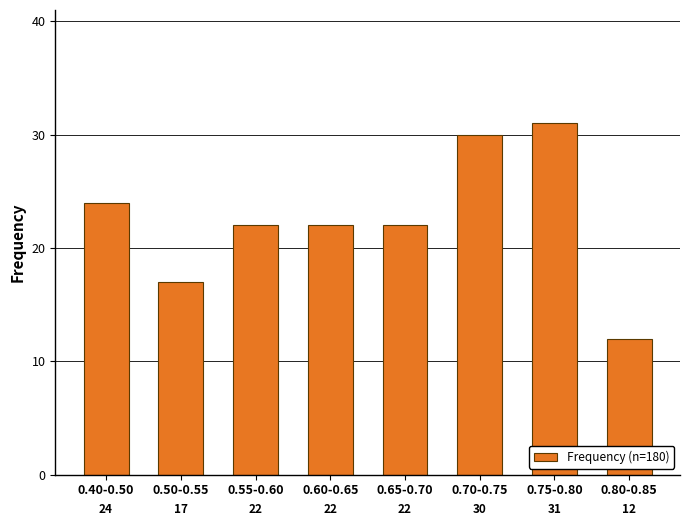

Reading right to left, what are all the values shown in this chart?

12	31	30	22	22	22	17	24